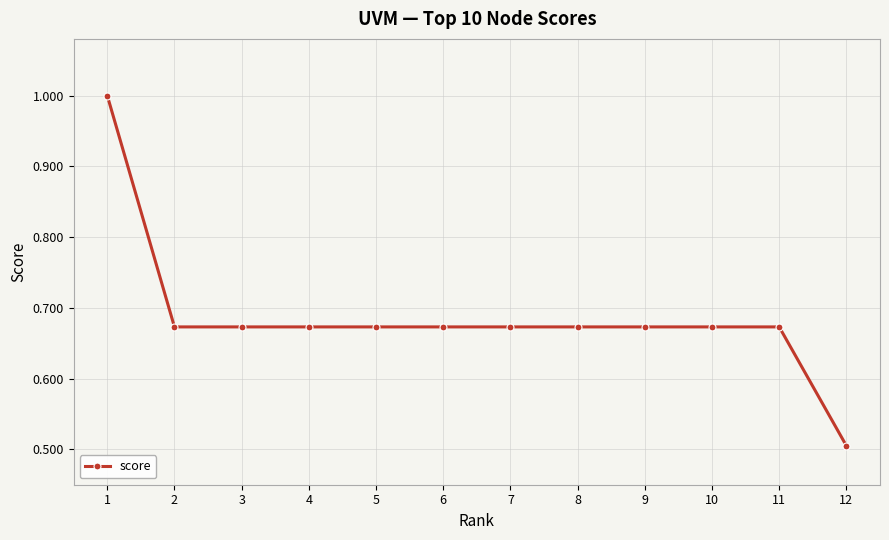

How many lines are shown in the chart?

1